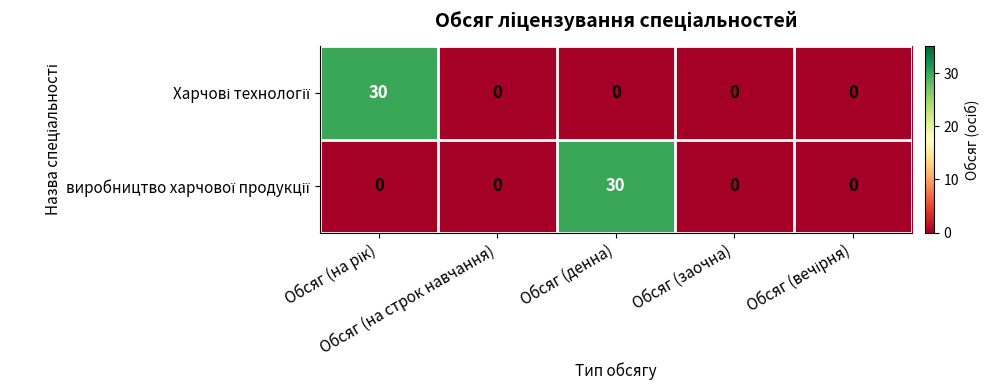

Count the number of categories in the chart.

5